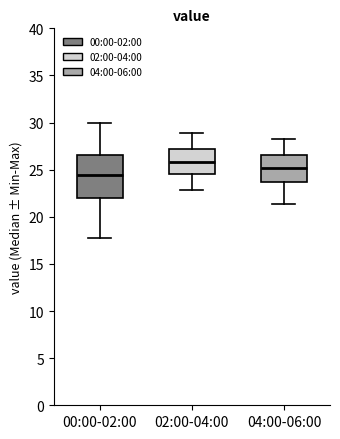

Comparing the boxes themselves (not the whiskers), which one is the tallest?

00:00-02:00